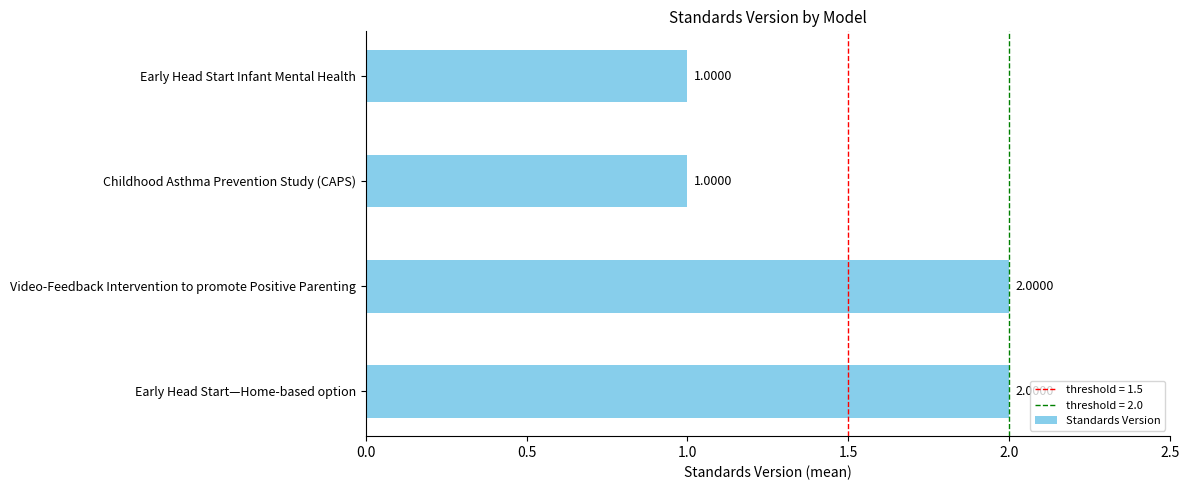

Approximately how many times larger is the value at Childhood Asthma Prevention Study (CAPS) compared to Video-Feedback Intervention to promote Positive Parenting?

0.5